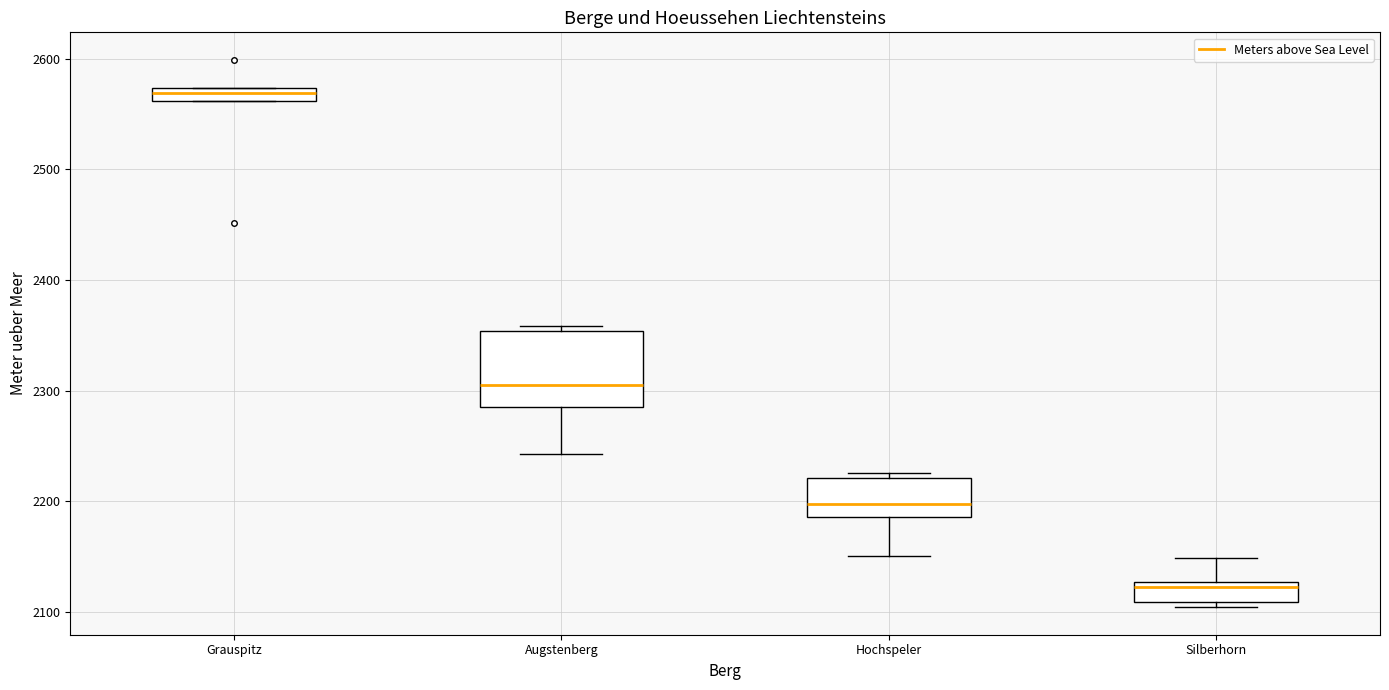

Comparing the boxes themselves (not the whiskers), which one is the tallest?

Augstenberg